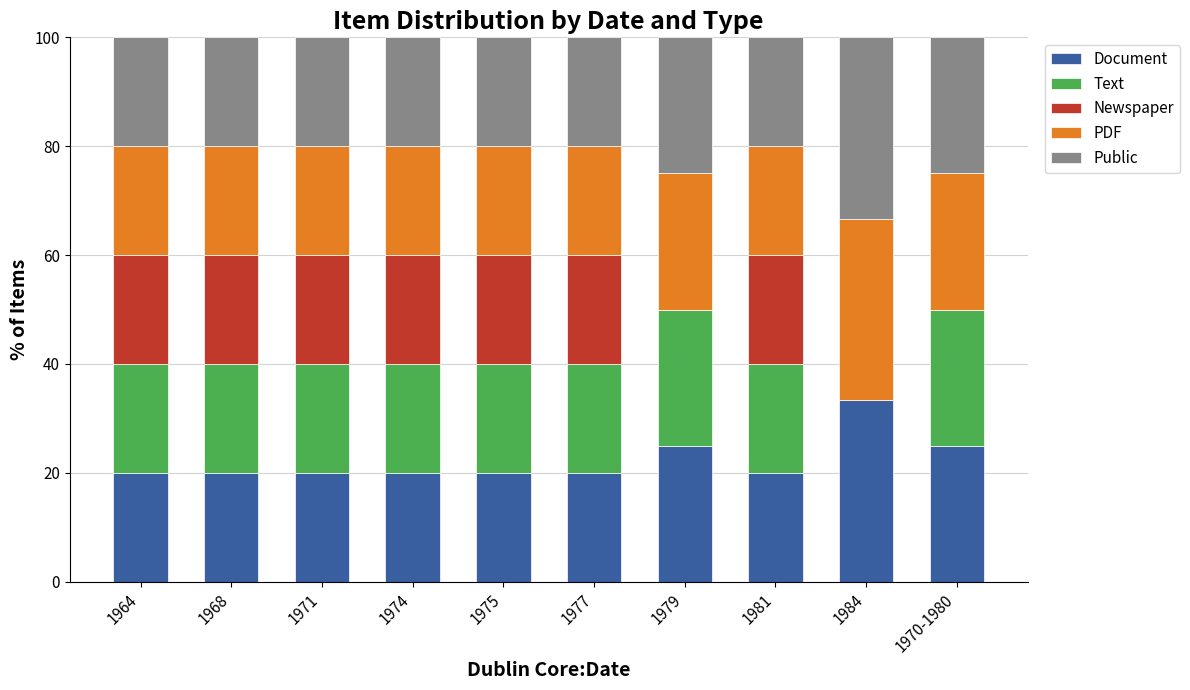

How many categories are shown in the chart?

10